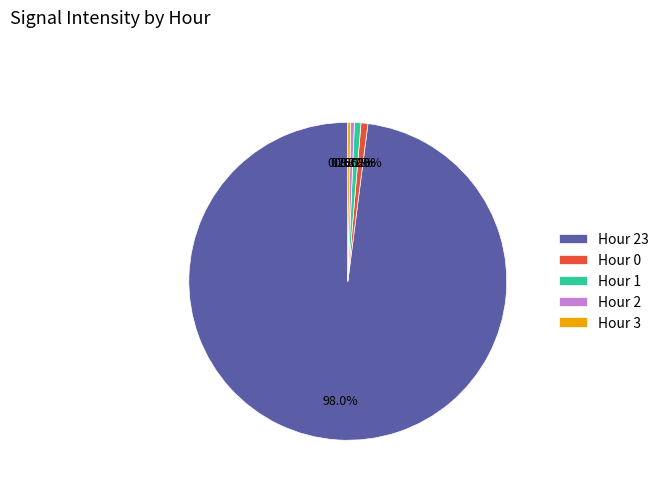

The Hour 0 slice represents 10% of the pie. True or false?

False